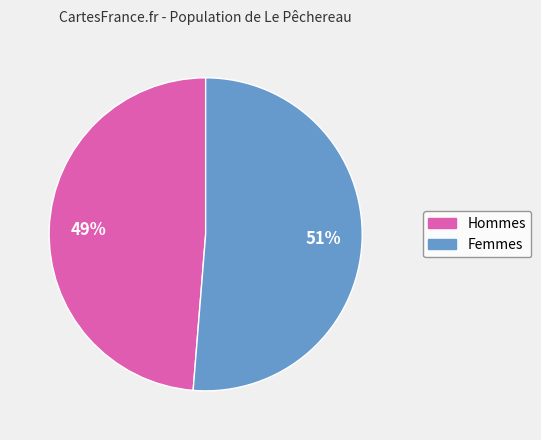

To the nearest percent, what is the average slice percentage?

50%